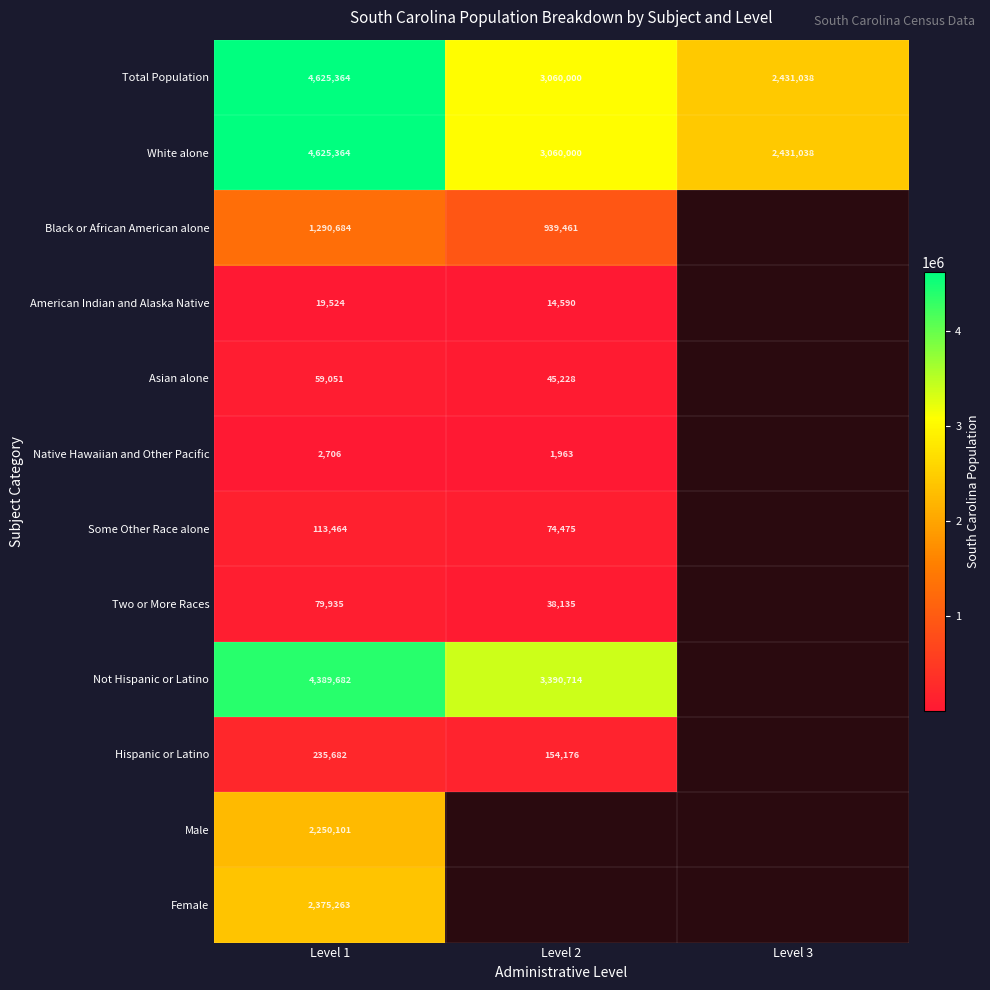

What value does the Total Population series have at Level 1, to the nearest 50?

4625350